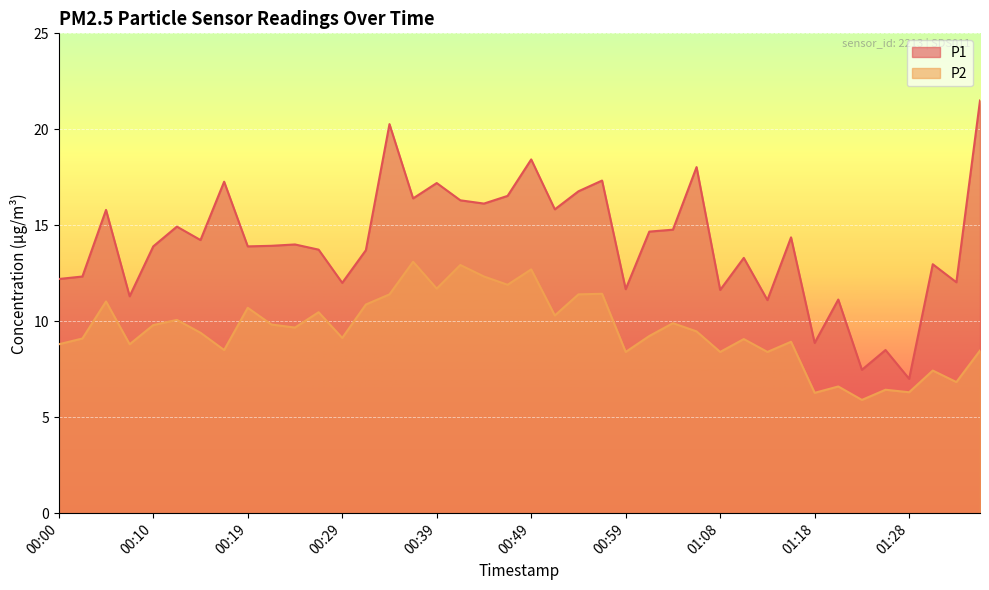

What is the label of the 10th point from the right?

01:13